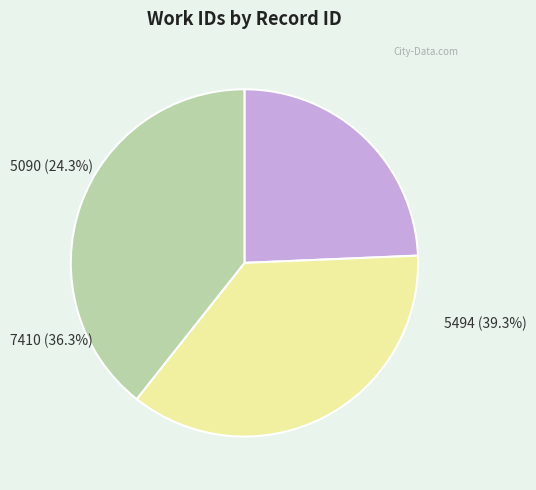

How many segments does this pie chart have?

3